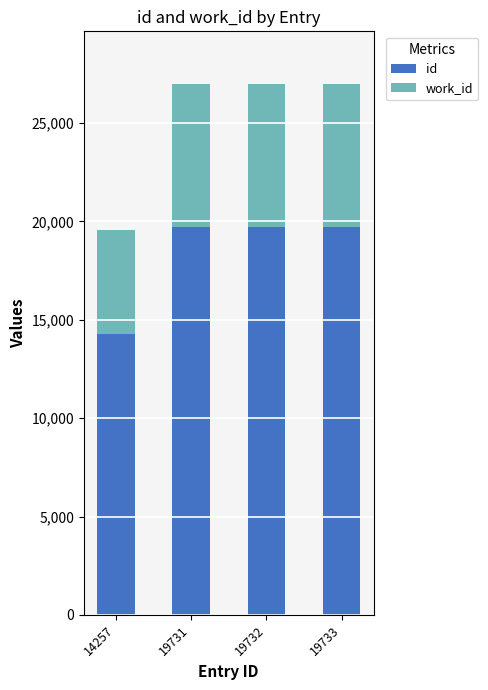

What is the difference between the maximum and minimum values in the id series?

5476